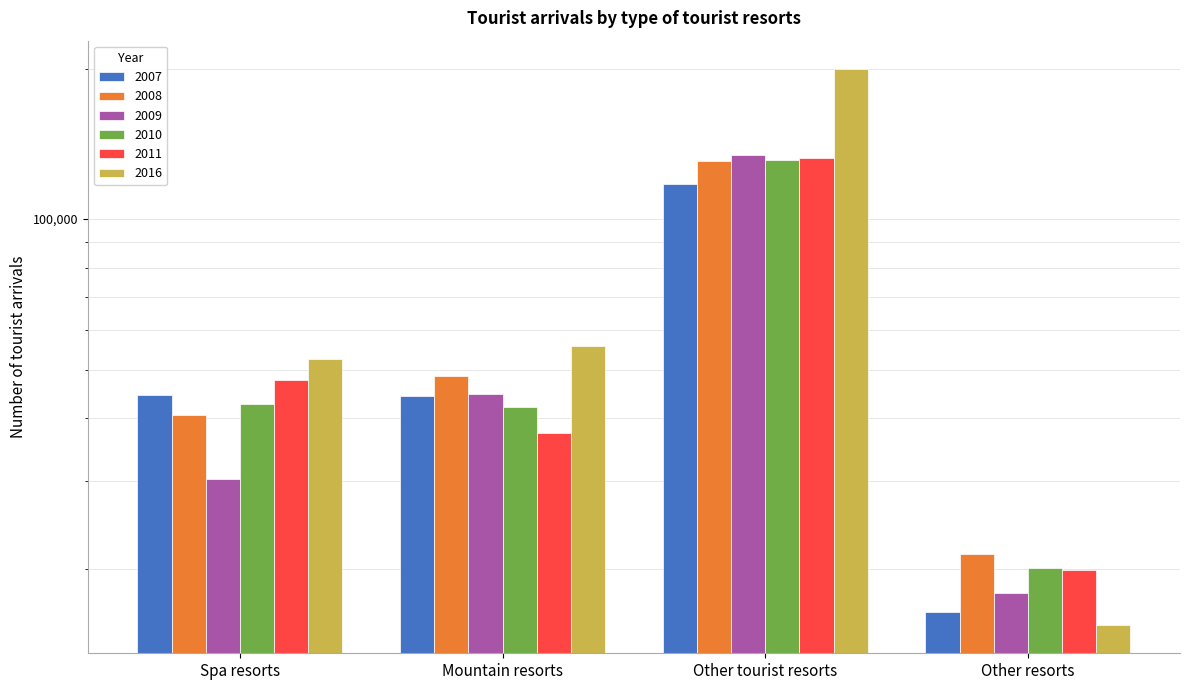

At which label does 2009 first exceed 44787?

Other tourist resorts